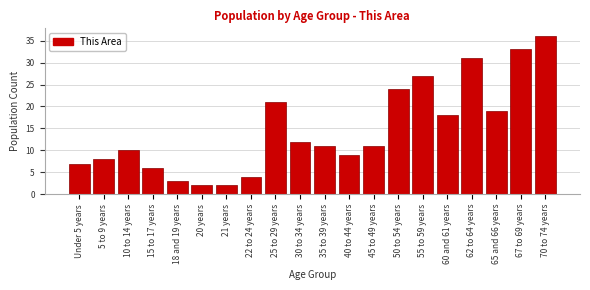

Reading left to right, what are all the values shown in this chart?

Under 5 years=7	5 to 9 years=8	10 to 14 years=10	15 to 17 years=6	18 and 19 years=3	20 years=2	21 years=2	22 to 24 years=4	25 to 29 years=21	30 to 34 years=12	35 to 39 years=11	40 to 44 years=9	45 to 49 years=11	50 to 54 years=24	55 to 59 years=27	60 and 61 years=18	62 to 64 years=31	65 and 66 years=19	67 to 69 years=33	70 to 74 years=36